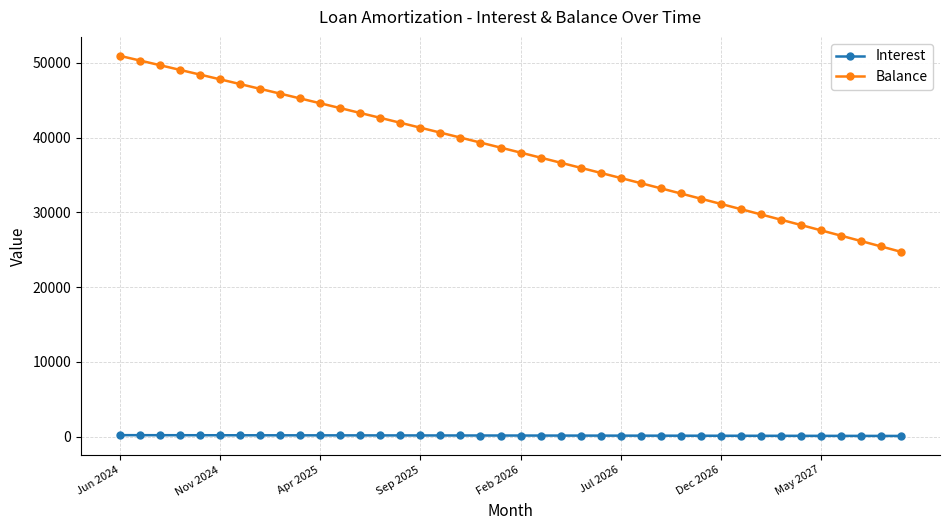

What is the highest value of the Interest series?

204.1